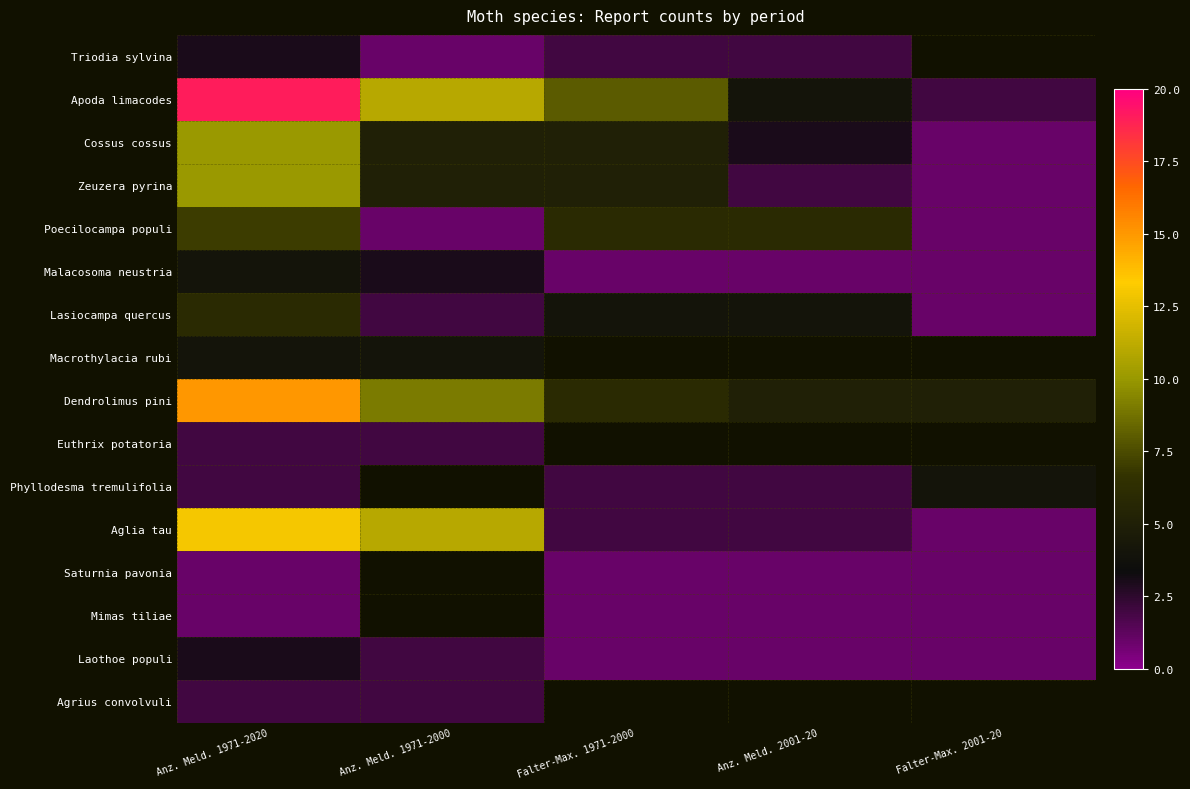

Between Falter-Max. 1971-2000 and Anz. Meld. 2001-20, which is larger?

Falter-Max. 1971-2000